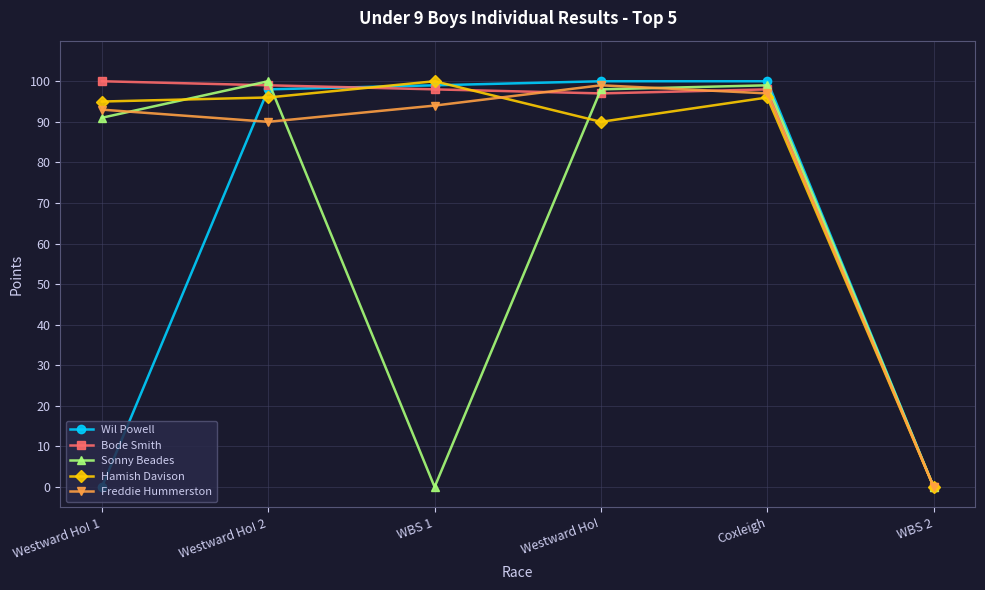

What is the difference between the maximum and minimum values in the Bode Smith series?

100